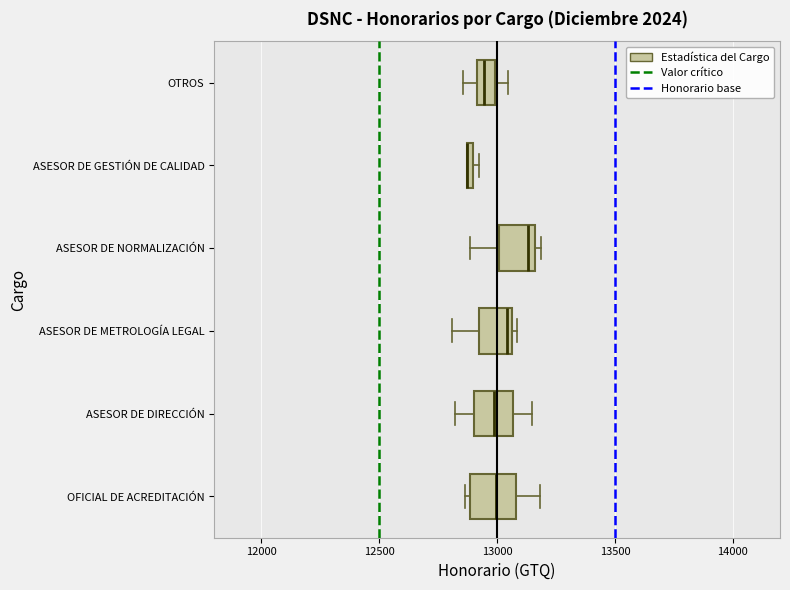

Where is the left edge of the box for ASESOR DE METROLOGÍA LEGAL on the x-axis? The values are not printed on the chart, so give them approximately, as read against the axis.

12900